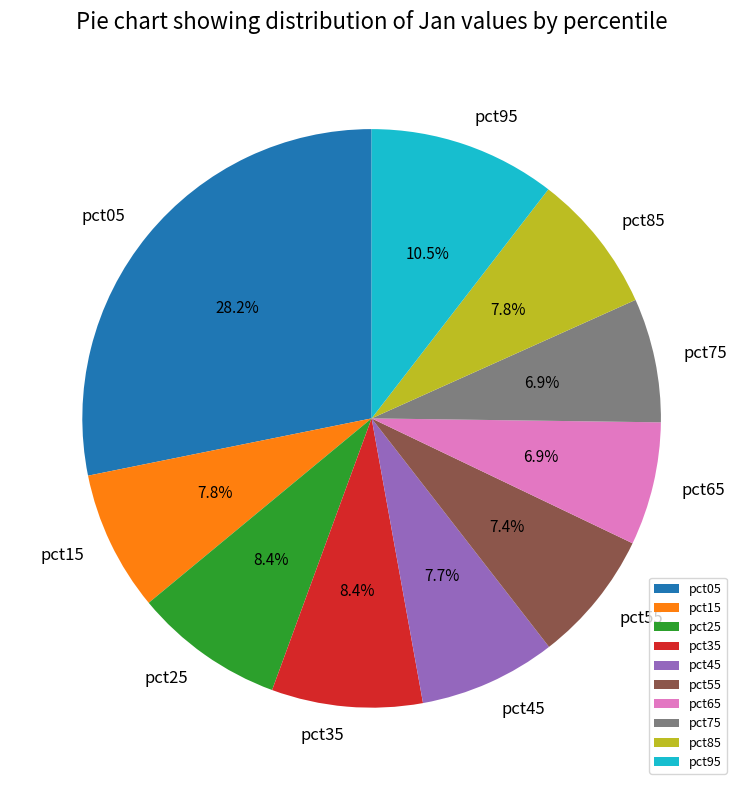

To the nearest percent, what is the difference between the largest and smallest slice percentages?

21%